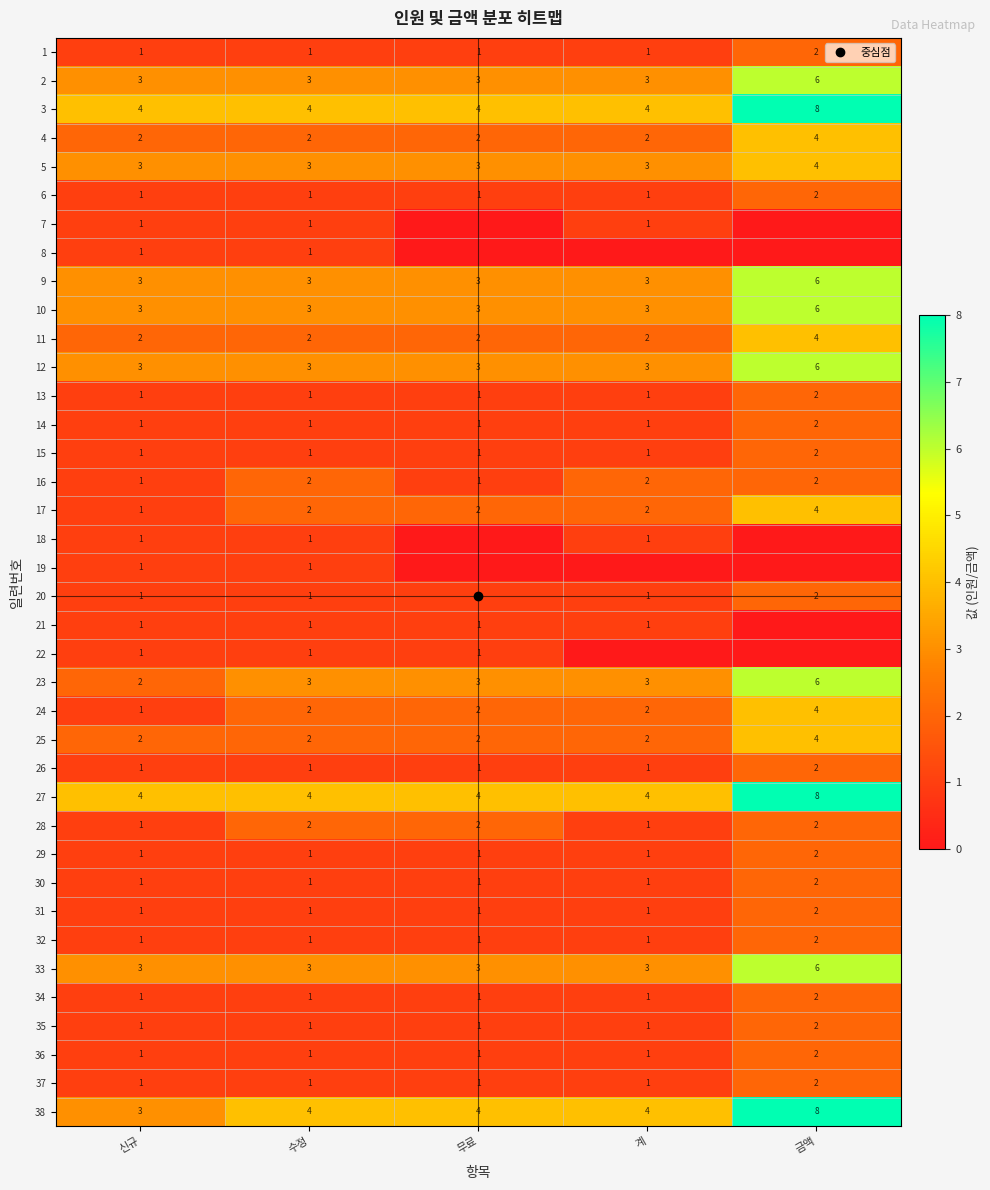

What is the total value across all series at 계?

64